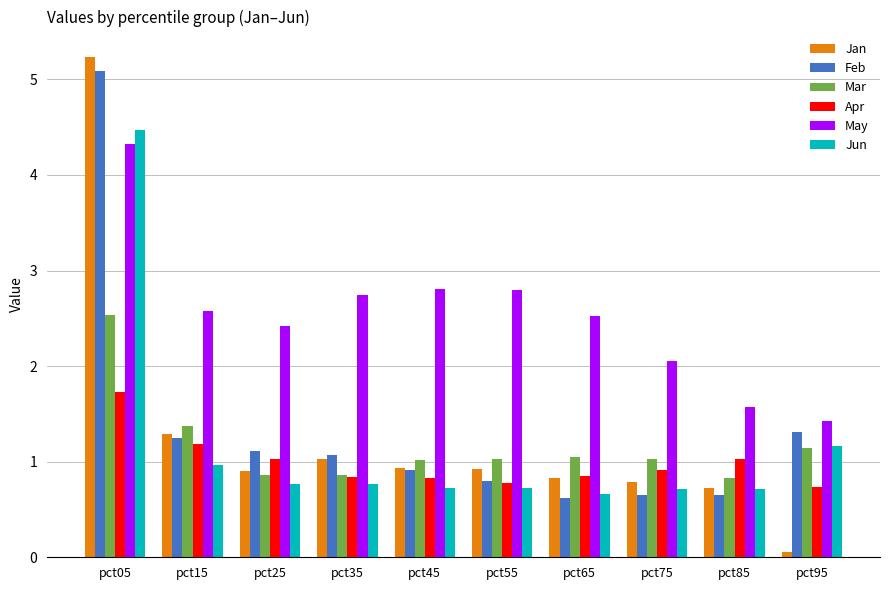

True or false: Jun has a value of 4.5 at pct05.

True